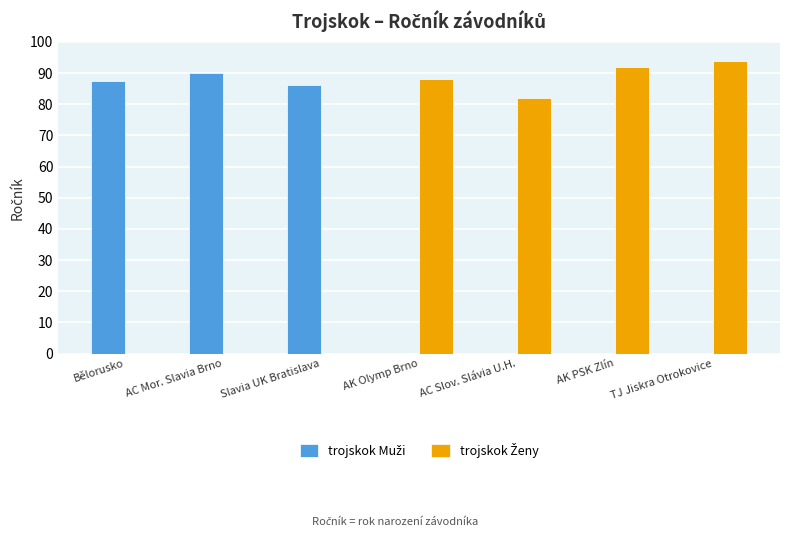

What is the greatest value displayed?

94.0